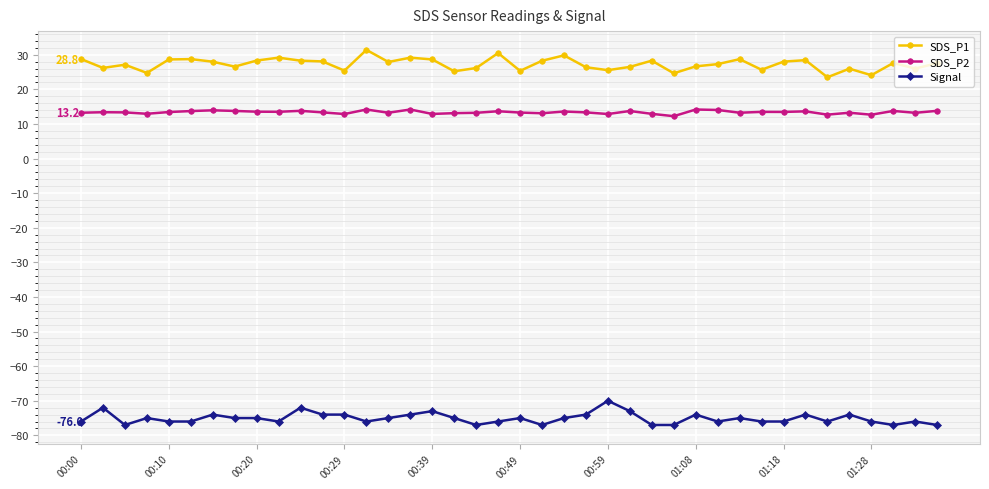

List the series in order of their peak value, lowest first.

Signal, SDS_P2, SDS_P1